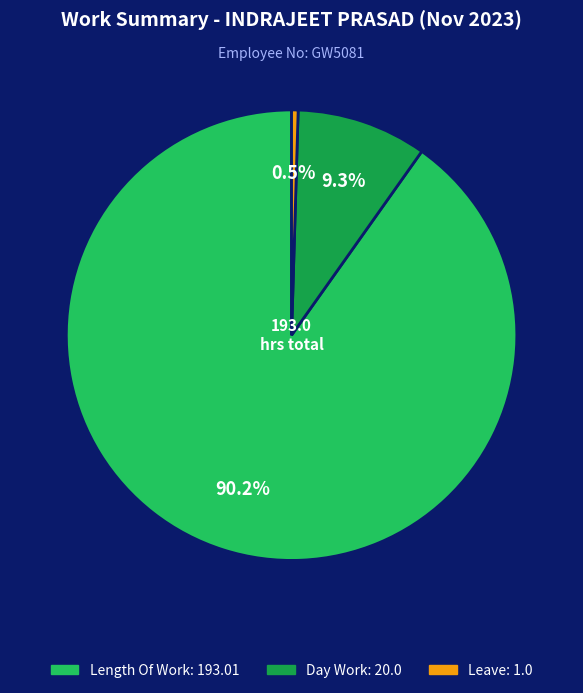

Does any single category account for the majority?

Yes